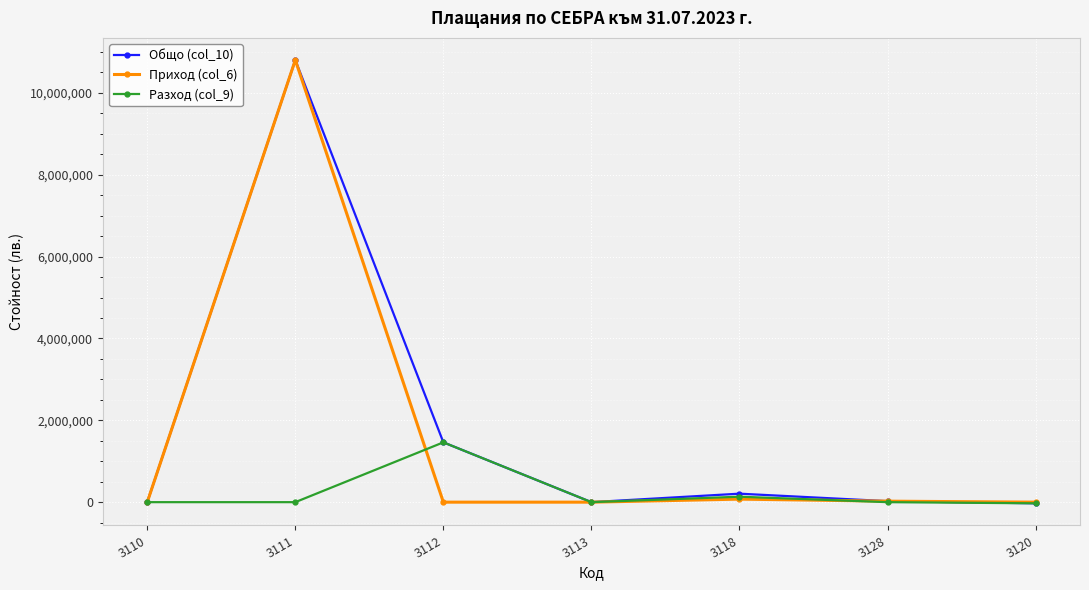

Which series has the largest range (max minus min)?

Общо (col_10)